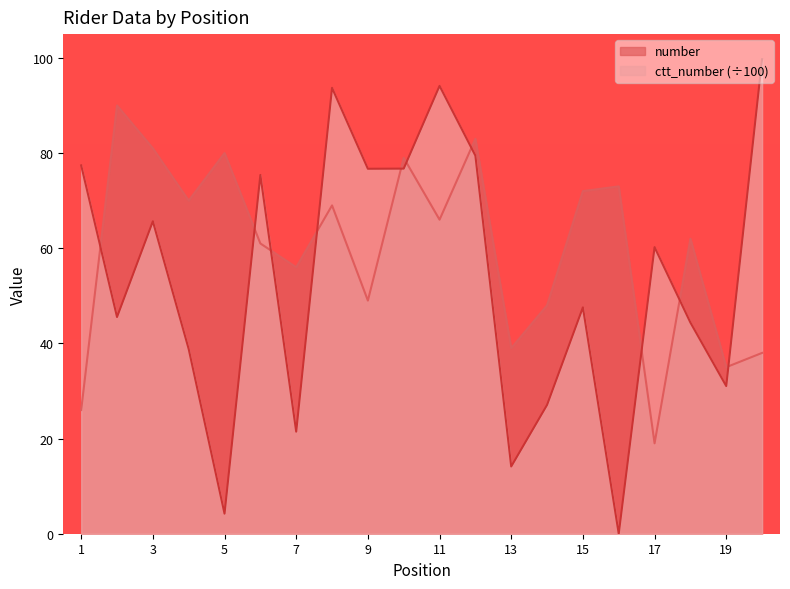

Reading left to right, what are all the values shown in this chart?

number: 1=26.0	2=90.0	3=81.0	4=70.0	5=80.0	6=61.0	7=56.0	8=69.0	9=49.0	10=79.0	11=66.0	12=83.0	13=39.0	14=48.0	15=72.0	16=73.0	17=19.0	18=62.0	19=35.0	20=38.0
ctt_number: 1=77.4	2=45.5	3=65.7	4=38.8	5=4.2	6=75.4	7=21.4	8=93.7	9=76.7	10=76.7	11=94.1	12=79.5	13=14.1	14=27.1	15=47.6	16=0.0	17=60.2	18=44.4	19=31.0	20=99.7